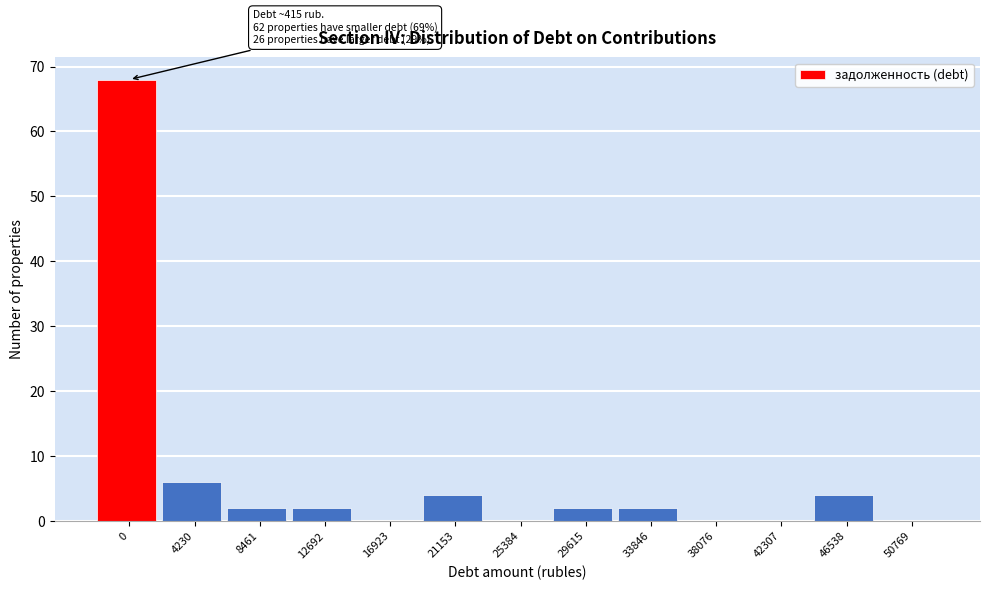

Reading left to right, extract all data points from this chart.

0=68	4230=6	8461=2	12692=2	16923=0	21153=4	25384=0	29615=2	33846=2	38076=0	42307=0	46538=4	50769=0